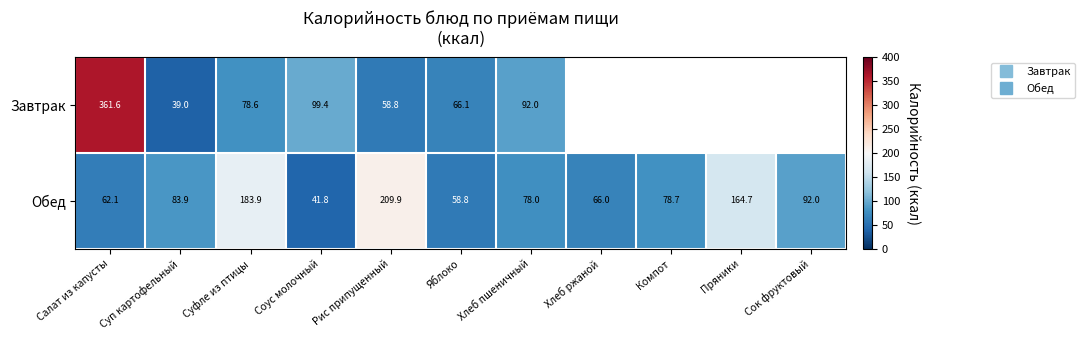

What is the smallest value displayed?

39.0